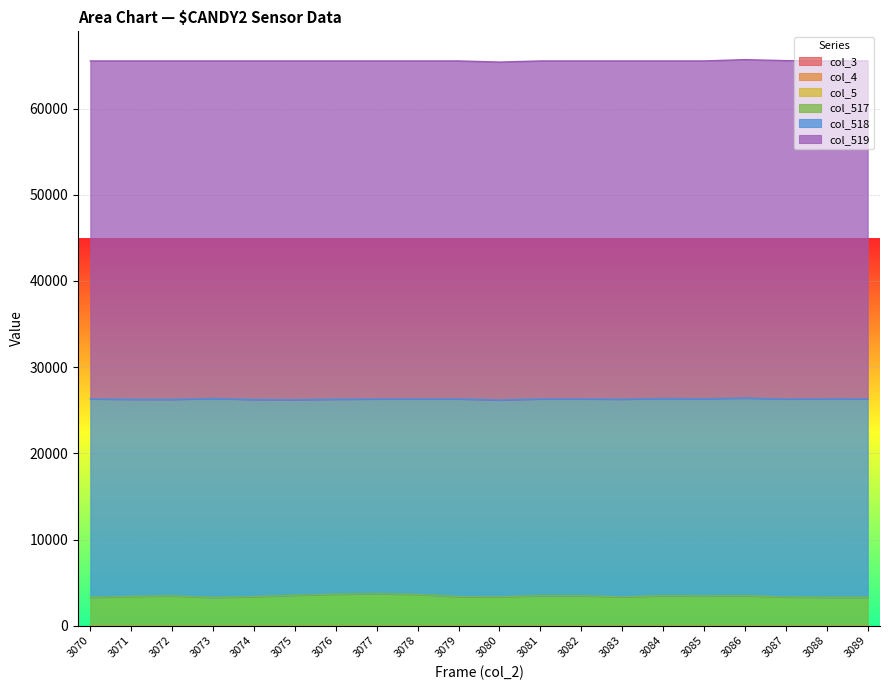

Where is col_517 nearest to the value 3486?

3081